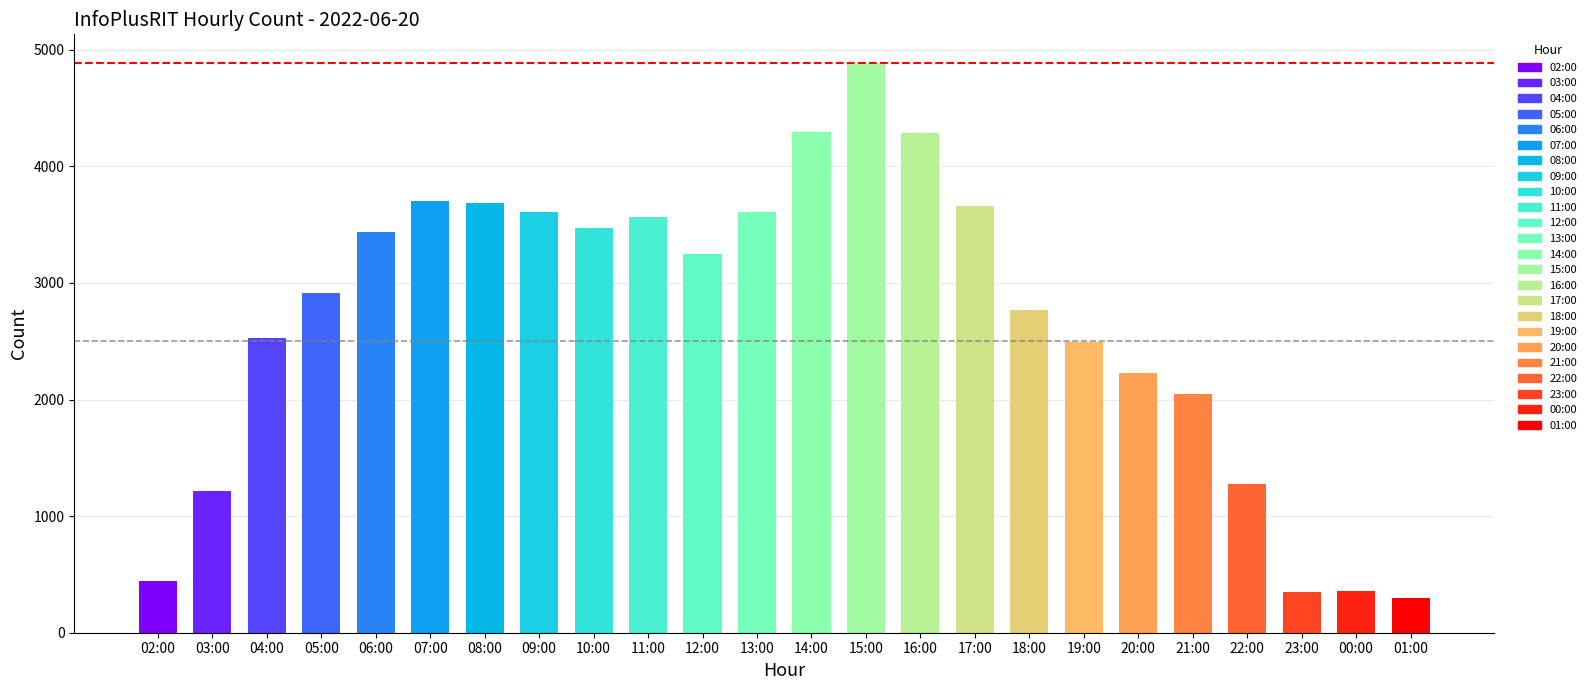

Does the chart contain stacked bars?

No